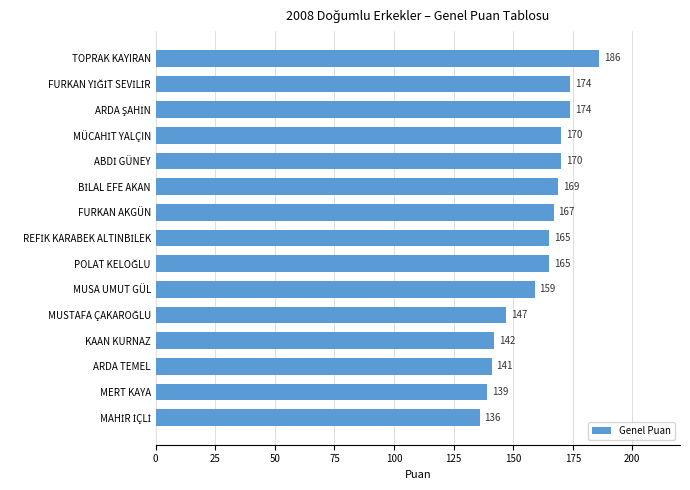

What is the smallest value displayed?

136